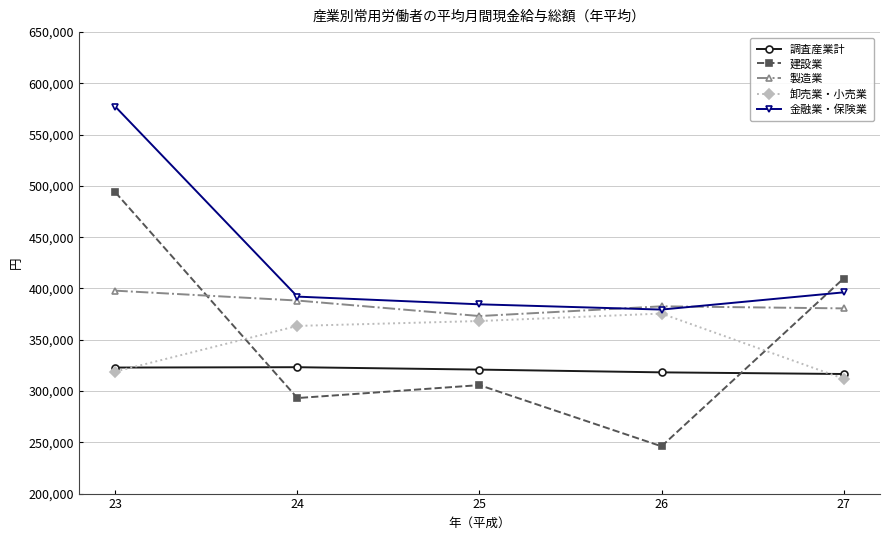

Where does the 金融業・保険業 series first go above 392074?

23